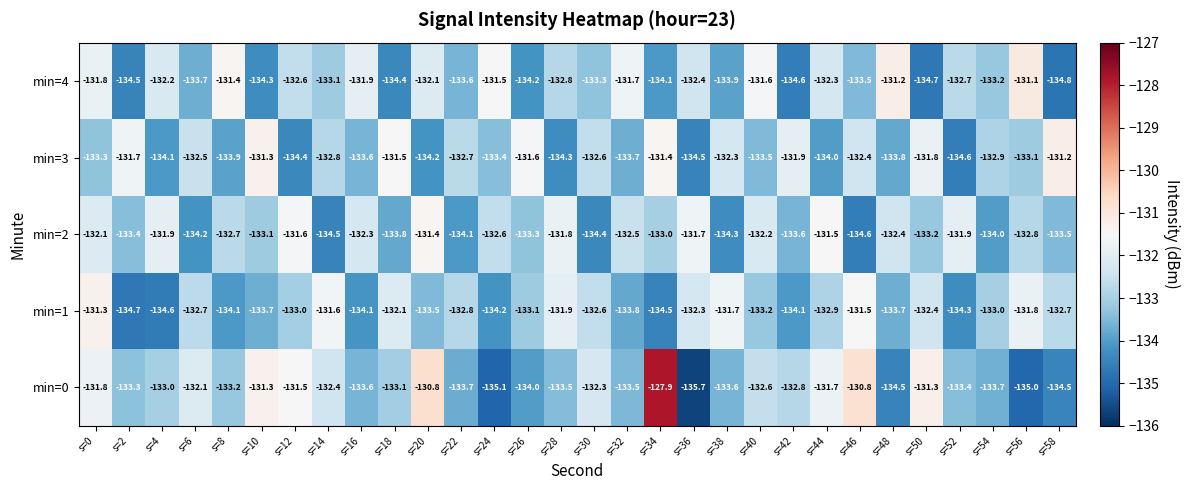

What is the total value across all series at s=6?

-665.2